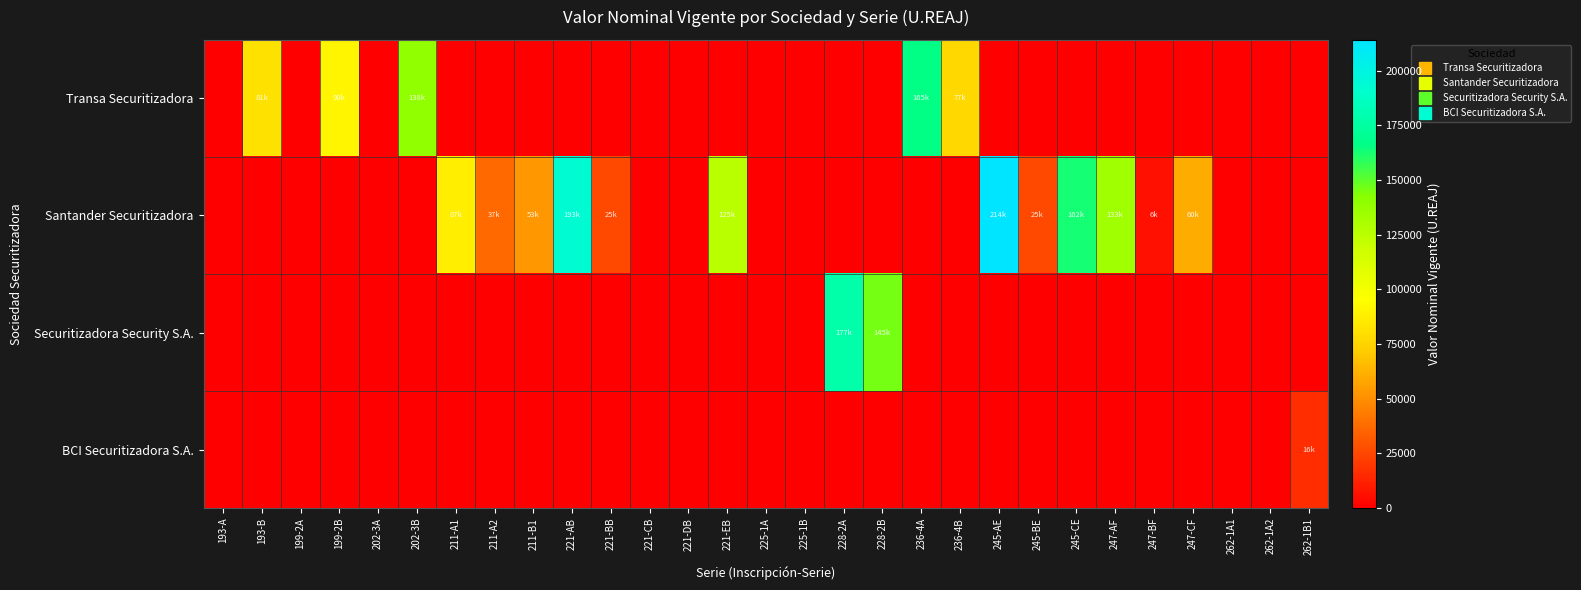

Count the number of data series in this chart.

4